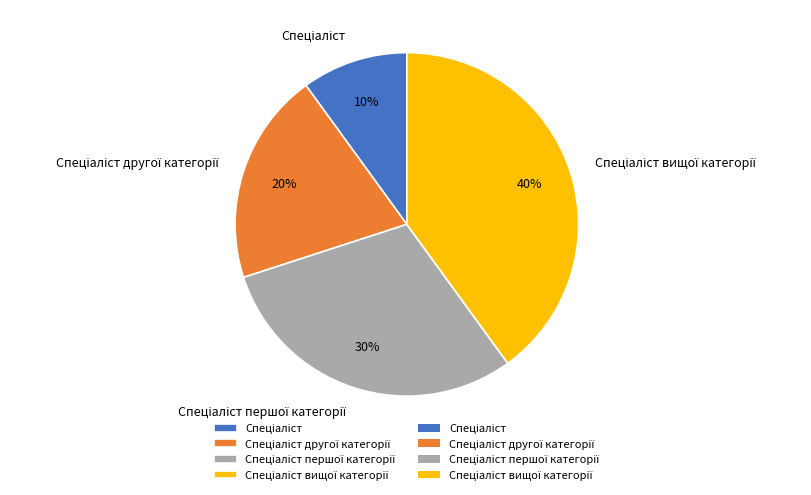

To the nearest percent, what is the difference between the largest and smallest slice percentages?

30%